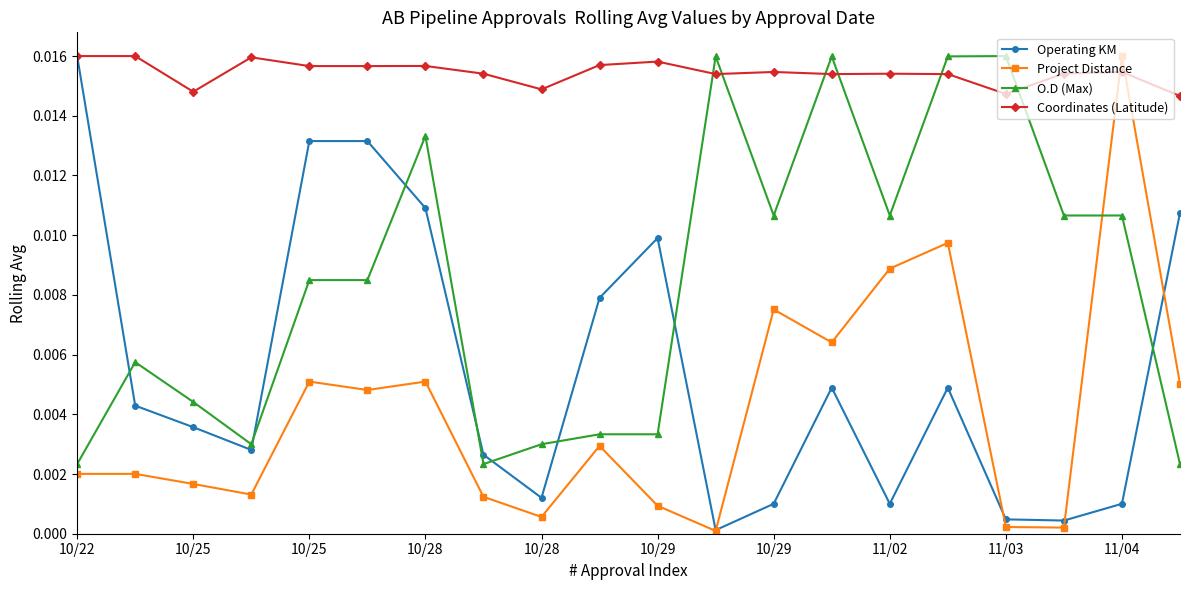

Which series has the largest total across all categories?

Coordinates (Latitude)